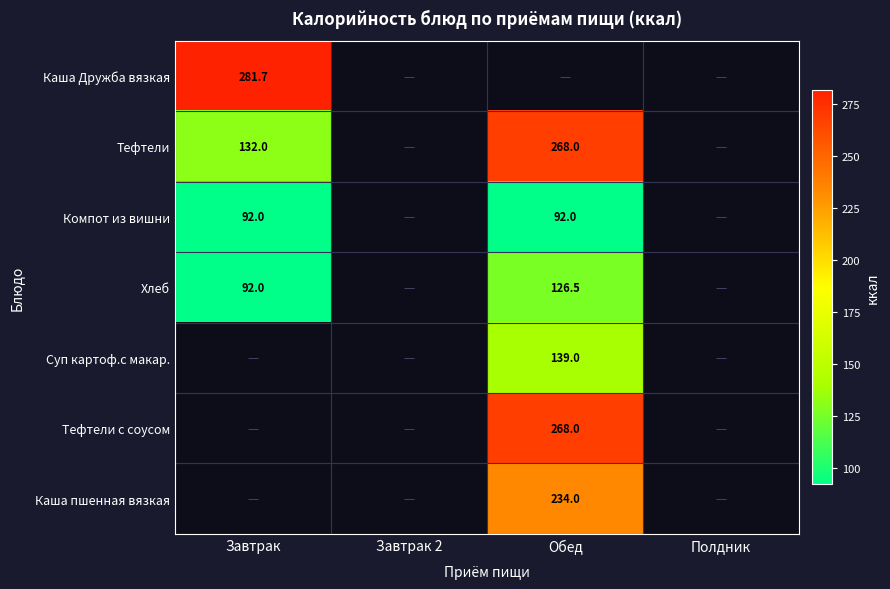

What is the difference between the Хлеб values at Обед and Завтрак?

34.5